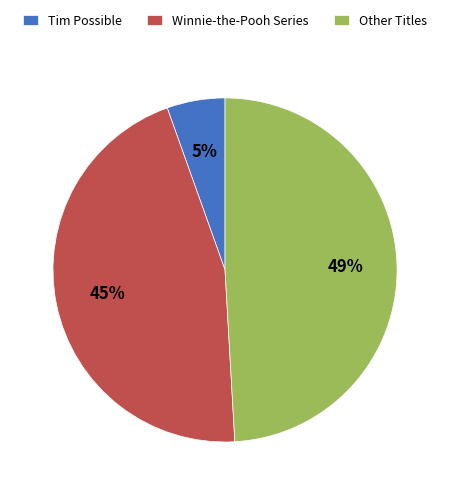

To the nearest percent, what is the difference between the largest and smallest slice percentages?

44%